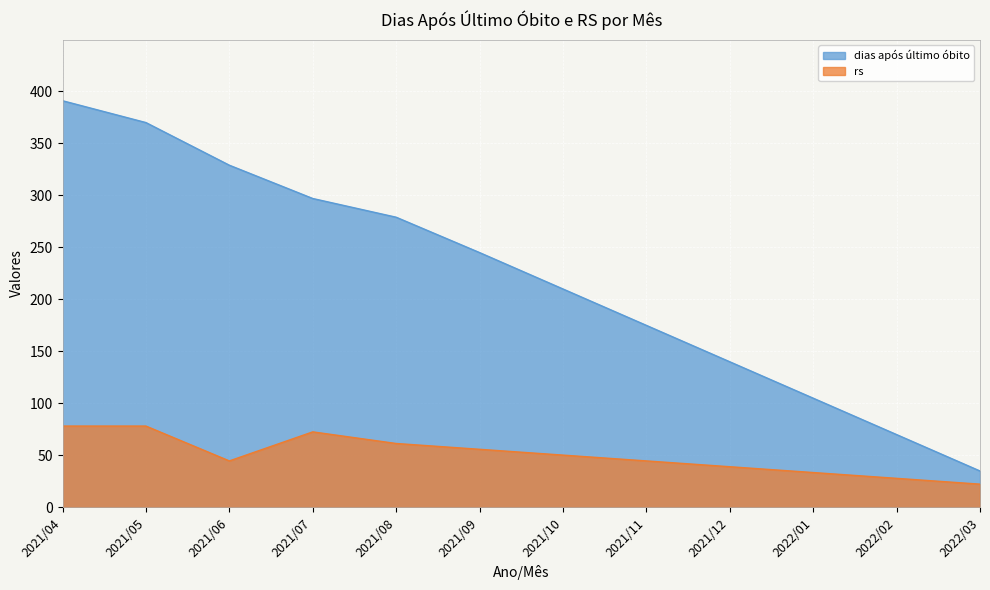

What is the value of the rs point at the 11th from the left?

27.9